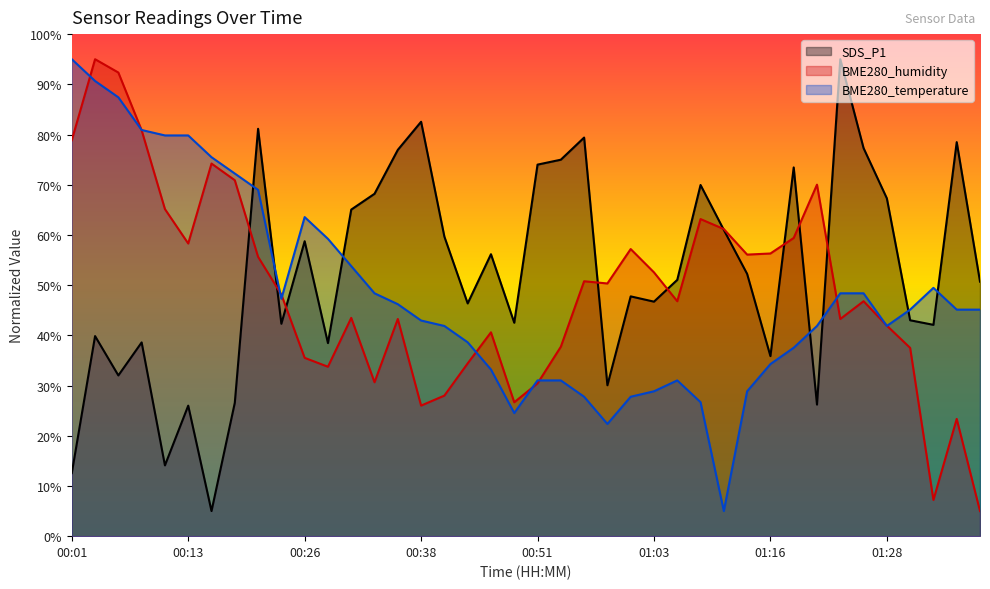

Reading right to left, extract all data points from this chart.

SDS_P1: 50.7	78.5	42.1	43.0	67.3	77.3	95.0	26.2	73.4	35.9	52.2	61.0	69.9	51.0	46.7	47.8	30.1	79.4	75.0	74.0	42.5	56.2	46.4	59.7	82.5	76.9	68.2	65.0	38.5	58.7	42.3	81.1	26.6	5.0	26.0	14.1	38.6	32.0	39.9	12.6
BME280_humidity: 5.0	23.4	7.2	37.5	41.9	46.8	43.3	70.0	59.4	56.3	56.1	61.2	63.2	46.8	52.5	57.2	50.3	50.8	37.7	30.4	26.7	40.6	34.4	28.0	26.0	43.3	30.7	43.5	33.7	35.5	48.1	55.6	70.9	74.2	58.3	65.1	80.8	92.3	95.0	78.9
BME280_temperature: 45.1	45.1	49.5	45.1	41.9	48.4	48.4	41.9	37.5	34.3	28.9	5.0	26.7	31.0	28.9	27.8	22.3	27.8	31.0	31.0	24.5	33.2	38.6	41.9	43.0	46.2	48.4	53.8	59.2	63.6	47.3	69.0	72.2	75.5	79.8	79.8	80.9	87.4	90.7	95.0